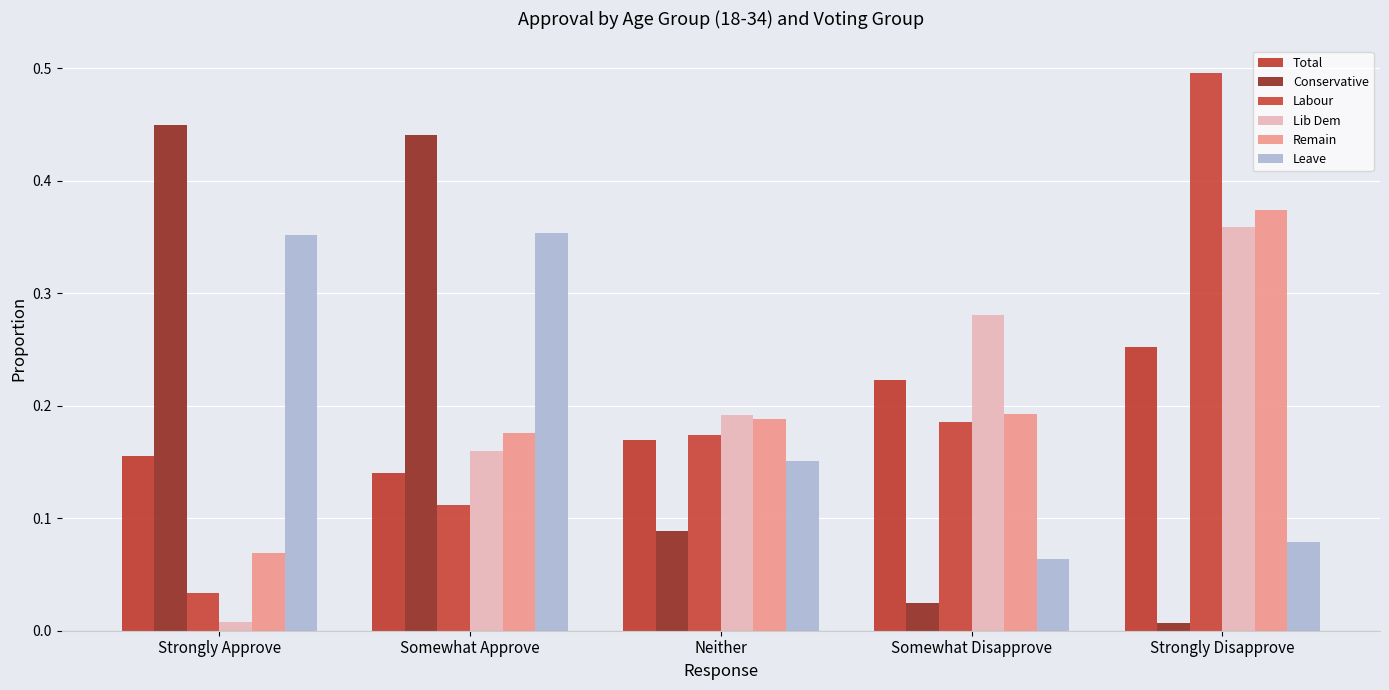

At how many categories does at least one series exceed 0?

5